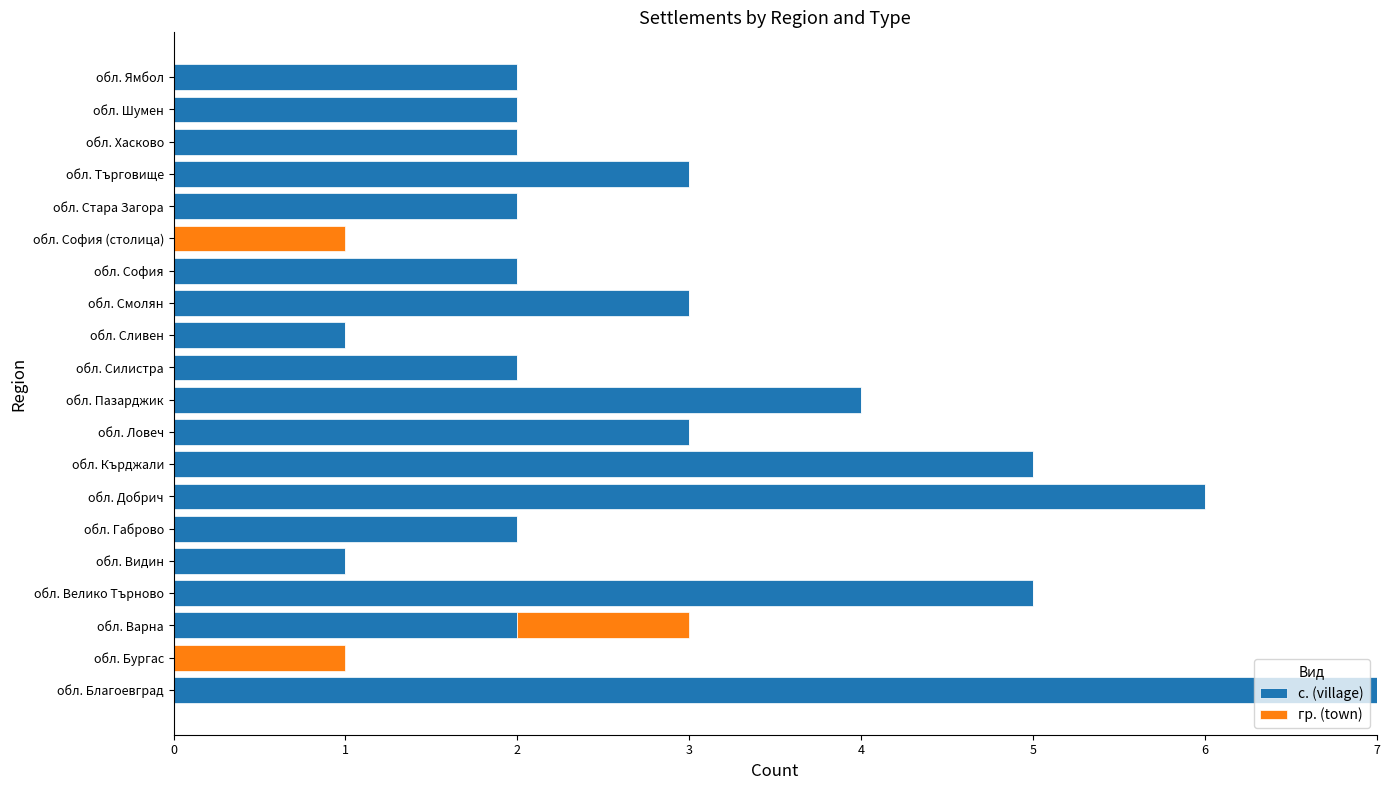

Is it true that с. (village) equals 5 at обл. Кърджали?

True